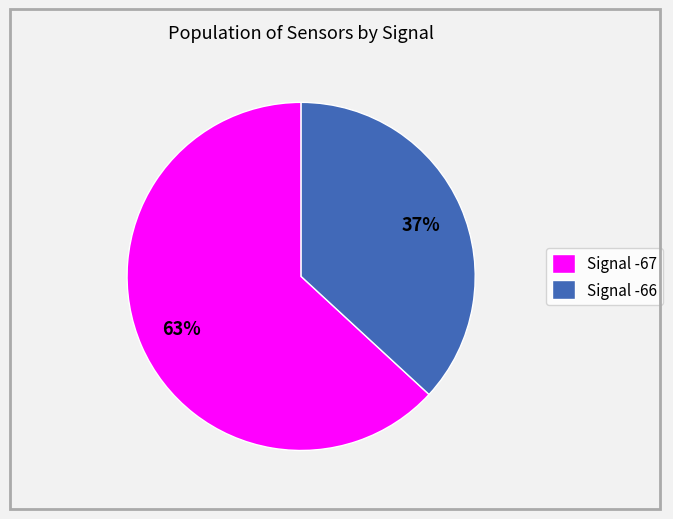

Between Signal -66 and Signal -67, which is larger?

Signal -67